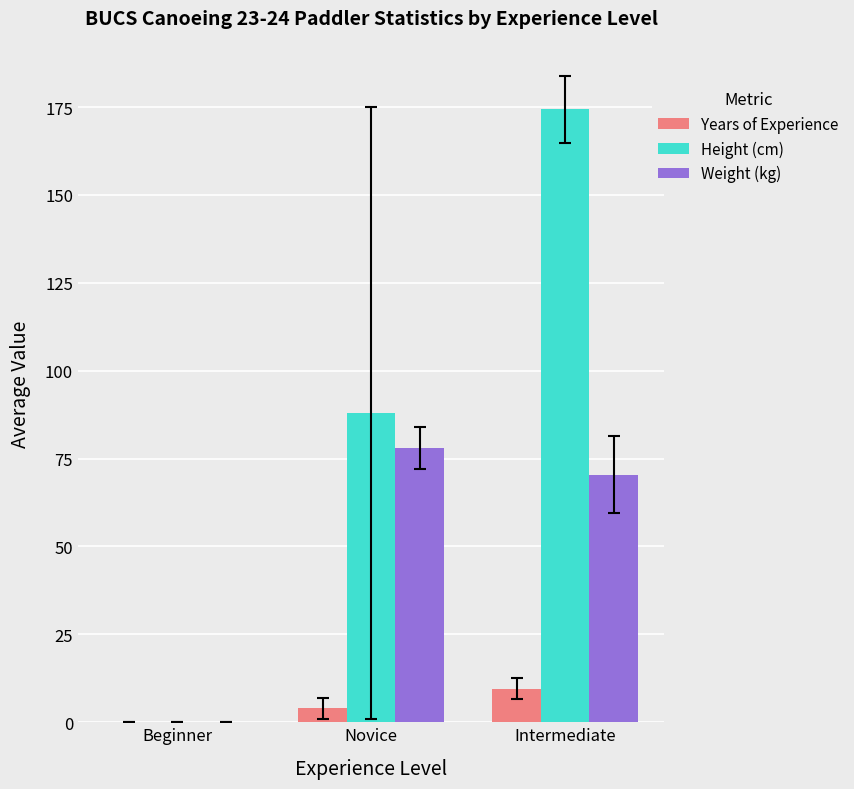

The Height (cm) series shows 115.2 at Beginner. True or false?

False